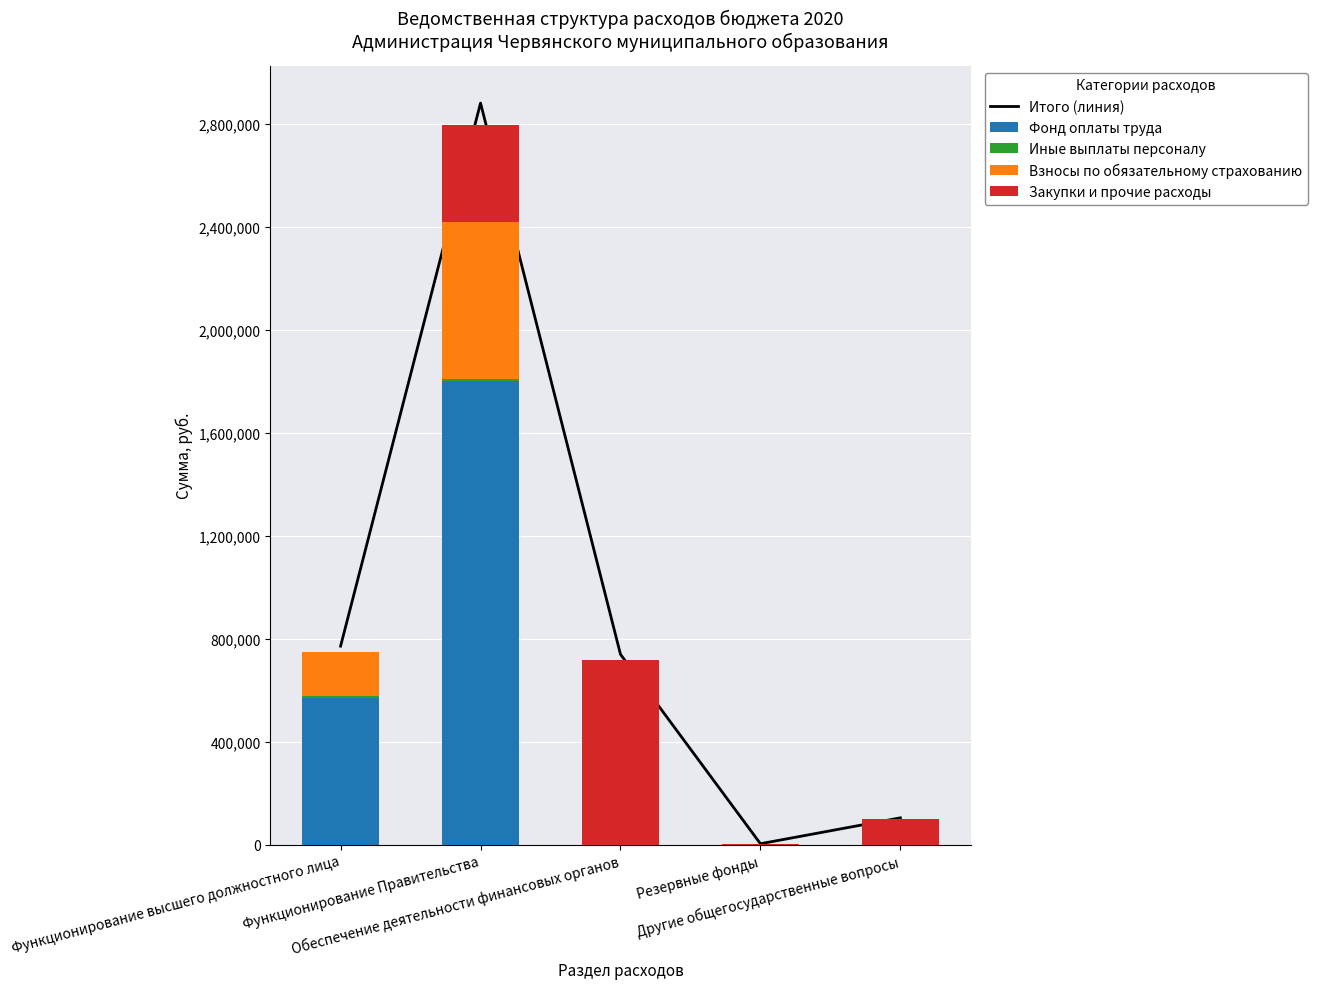

Is it true that Взносы по обязательному страхованию equals 0.0 at Резервные фонды?

True